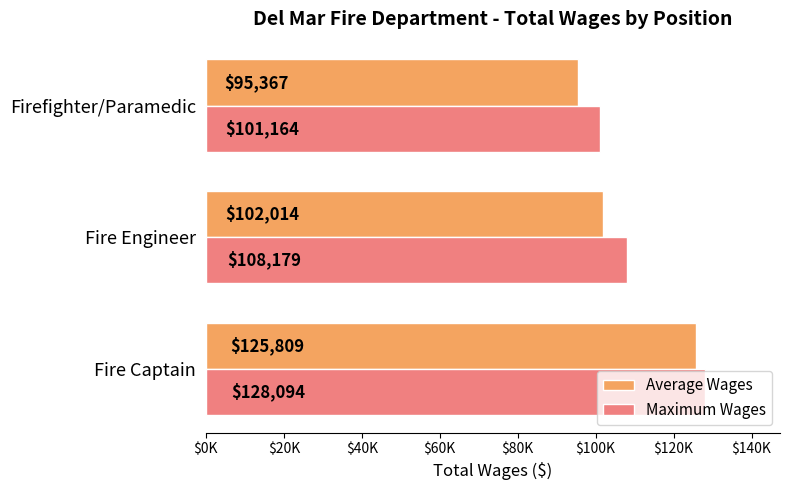

Count the Maximum Wages values in the range 101164 to 128094.

3